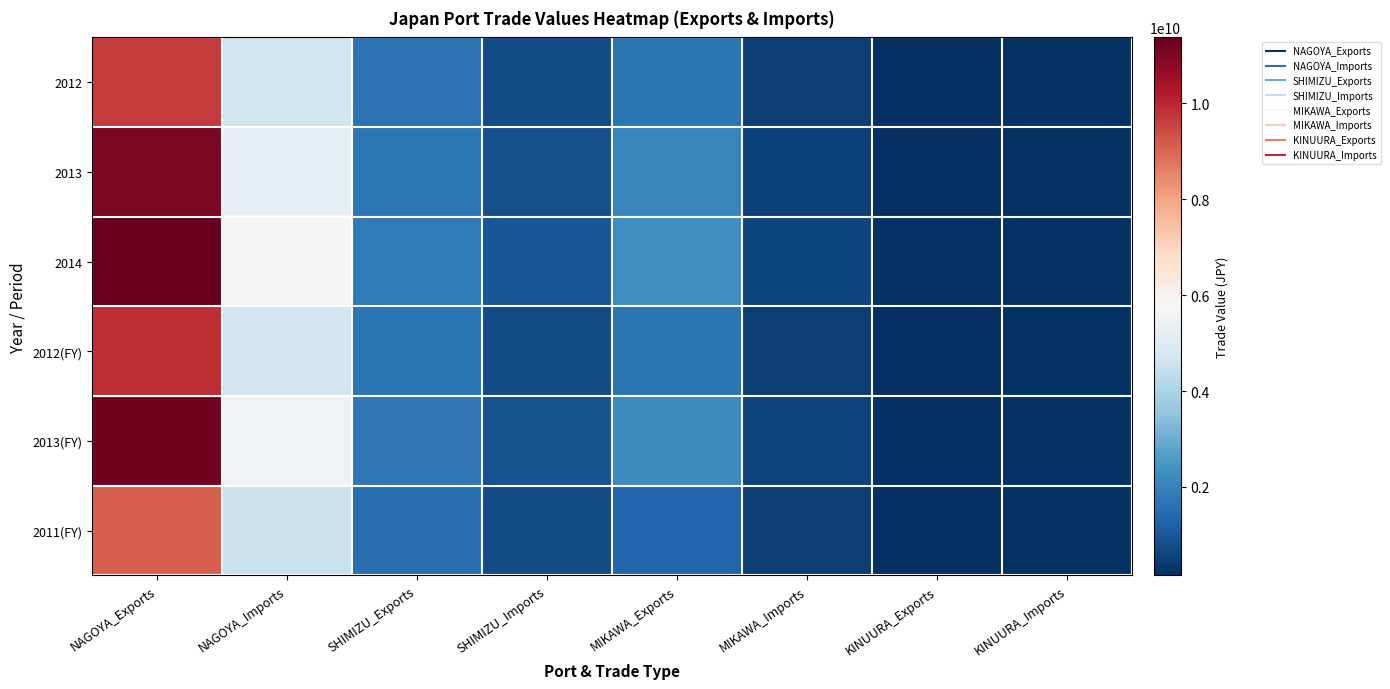

Which series changed the most between NAGOYA_Imports and KINUURA_Imports?

2014